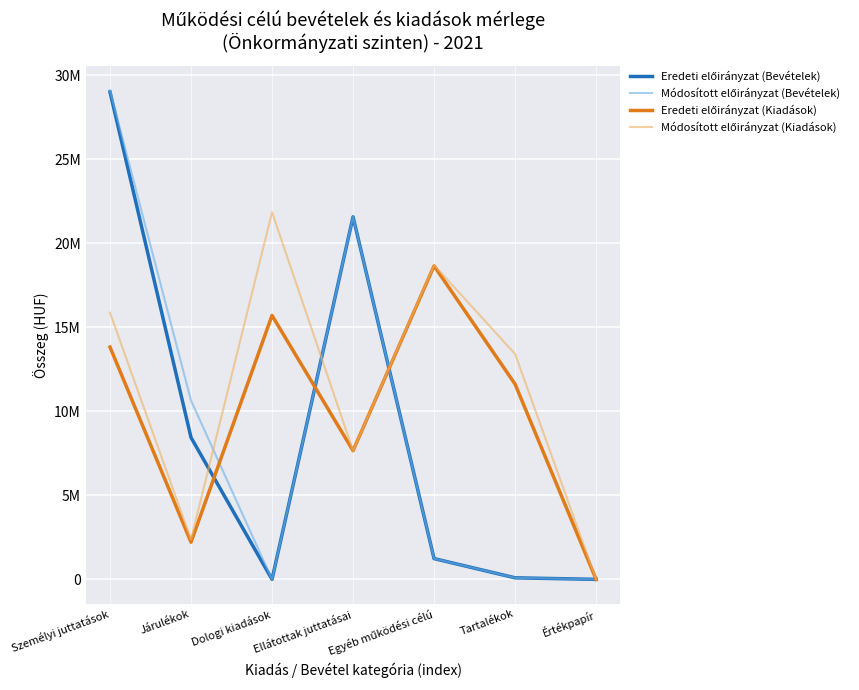

What is the value of the Eredeti előirányzat (Bevételek) point at the 1st from the left?

29006740